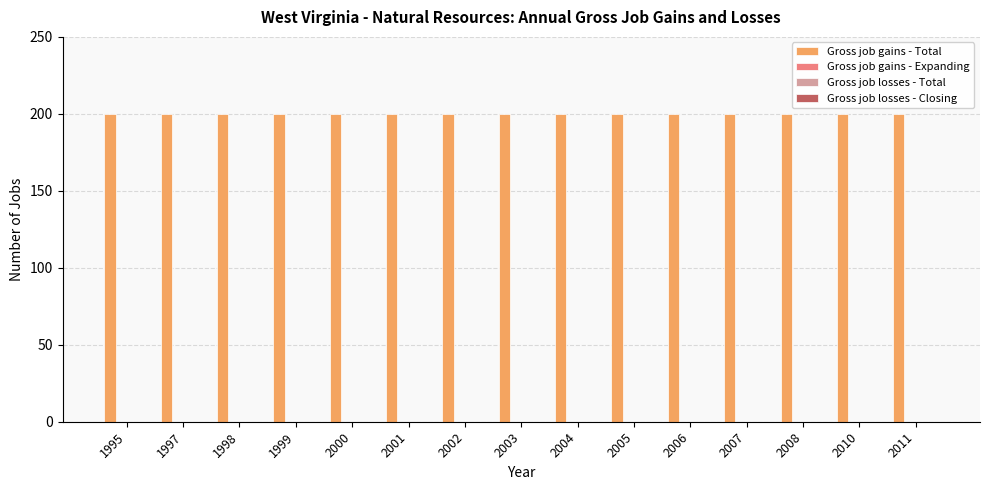

At which label does Gross job gains - Total reach its peak?

1995